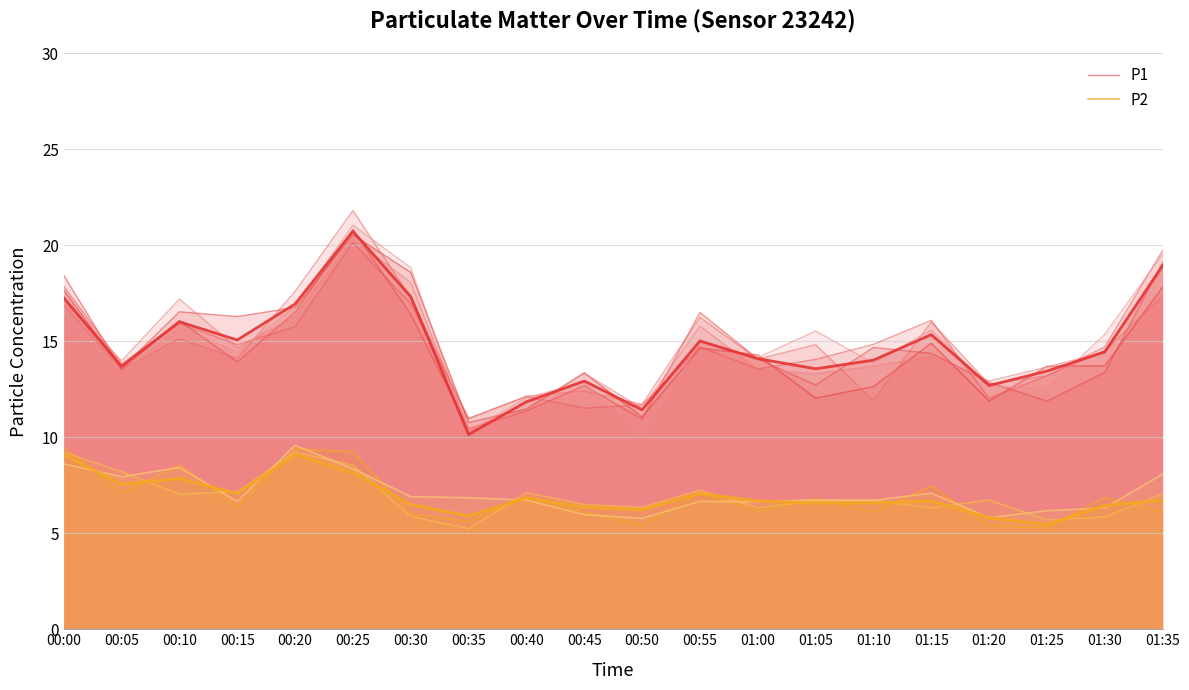

Rank the series at 00:35 from highest to lowest value.

P1, P2